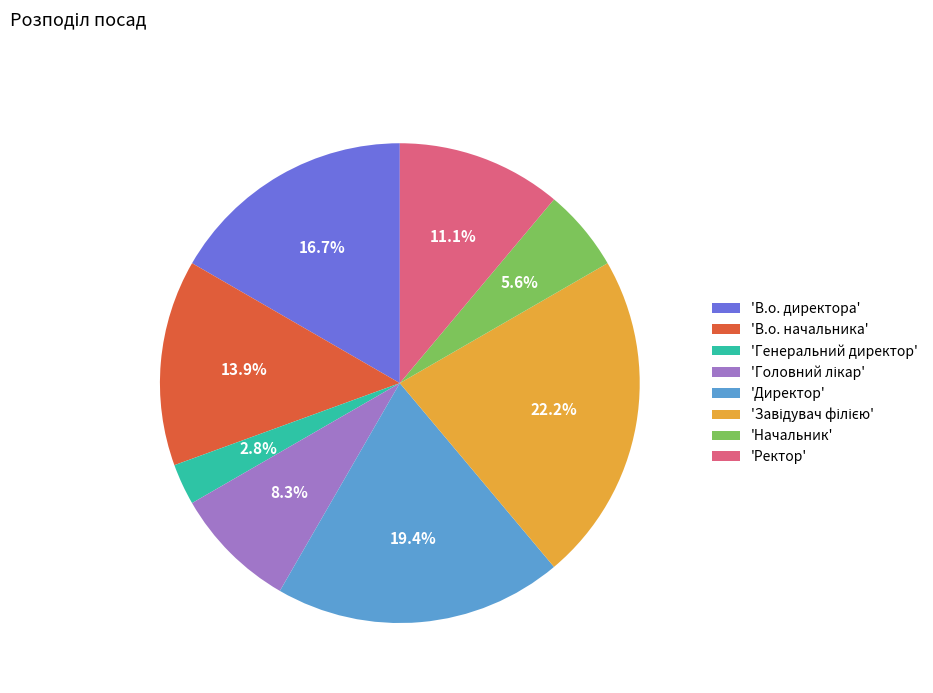

Does 'В.о. начальника' represent more than half of the total?

No